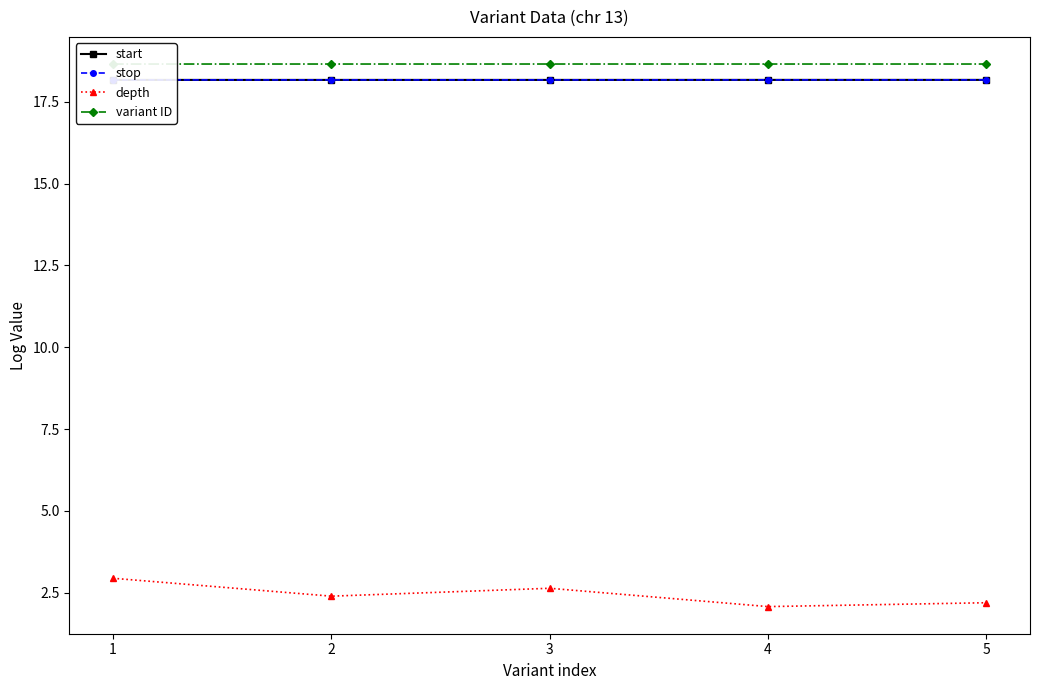

Is it true that start equals 10.8 at 3?

False